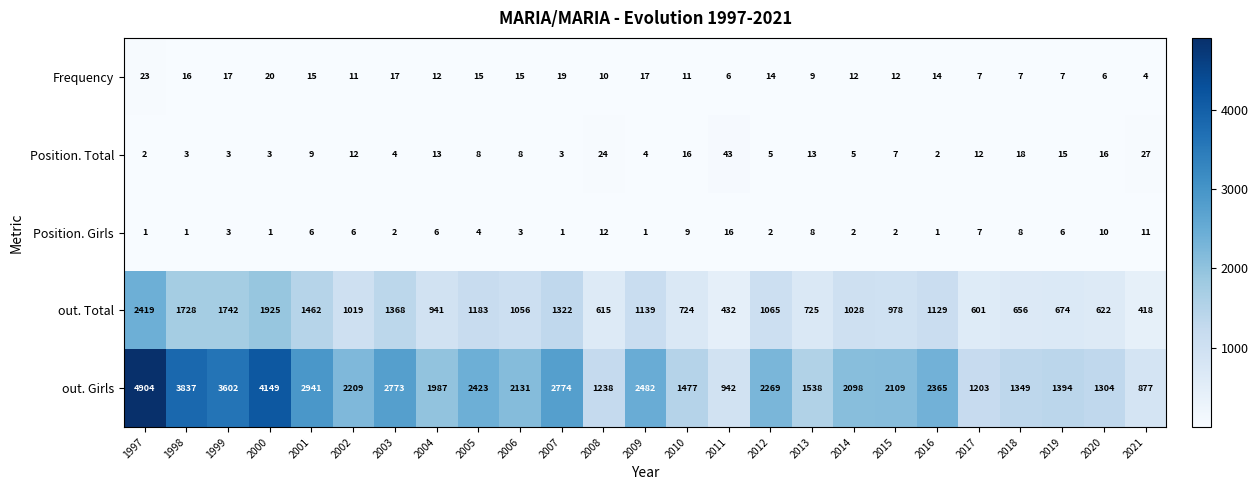

What is the spread (max minus min) of values at 2013?

1530